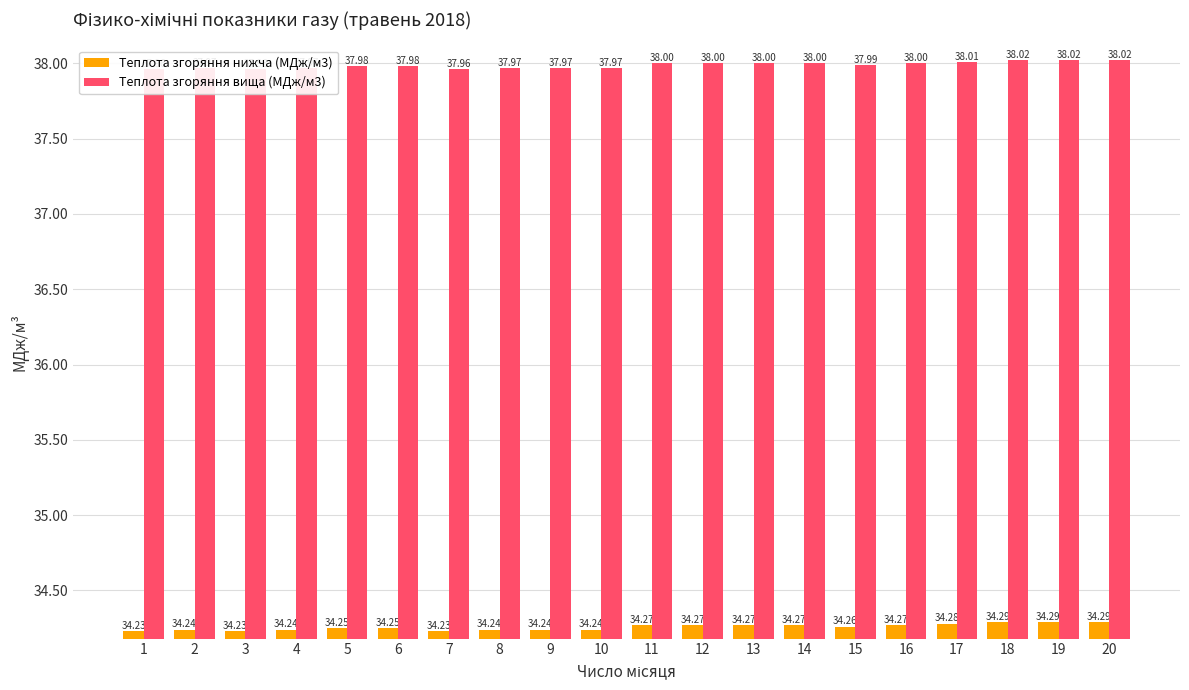

Count the number of categories in the chart.

20